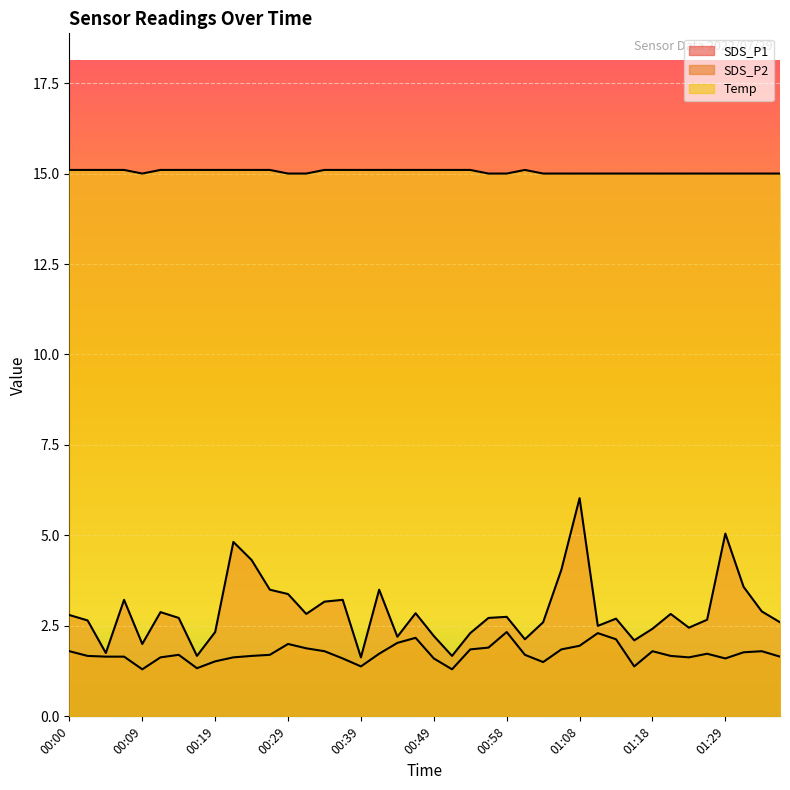

The value of SDS_P1 at 00:41 is 3.5. True or false?

True